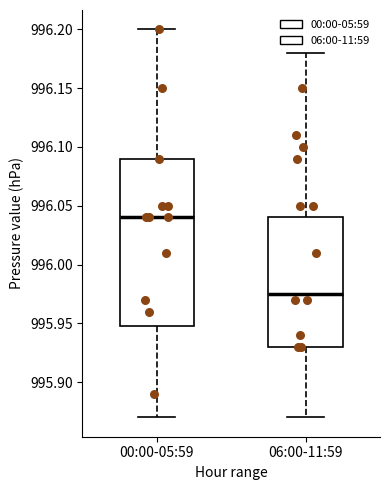

Where does the upper whisker of the box for 00:00-05:59 end on the y-axis? The values are not printed on the chart, so give them approximately, as read against the axis.

996.200